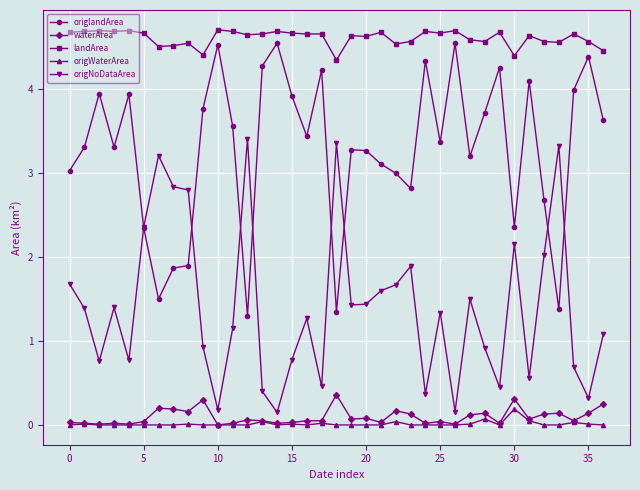

Which series has the largest total across all categories?

landArea